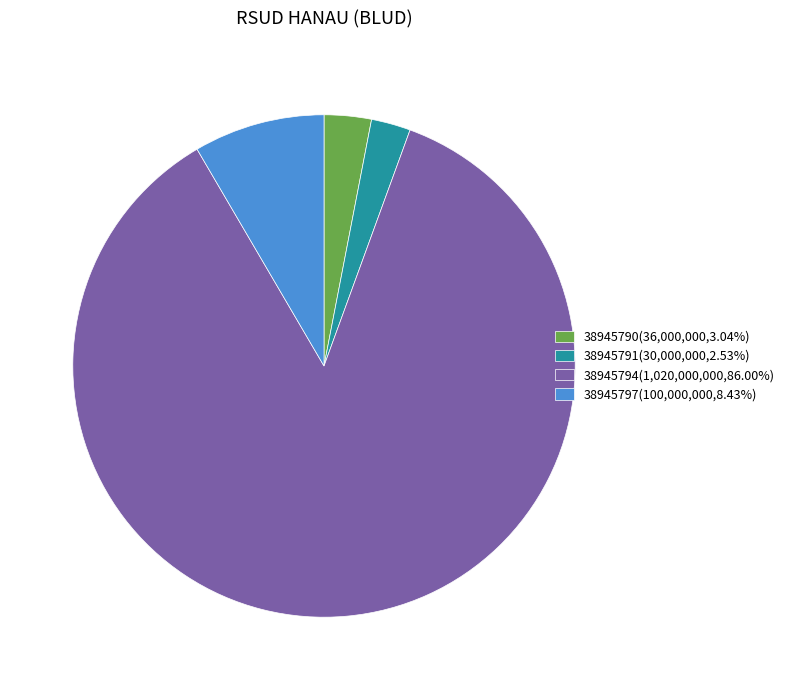

Which slice is the smallest?

38945791